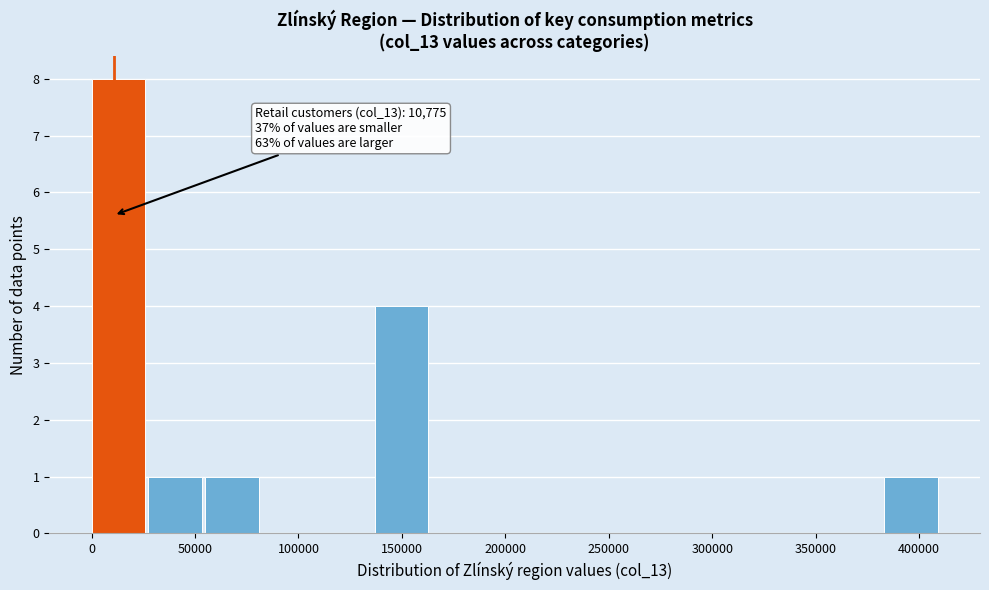

Over which range of the x-axis is the bar tallest?

0 to 25000